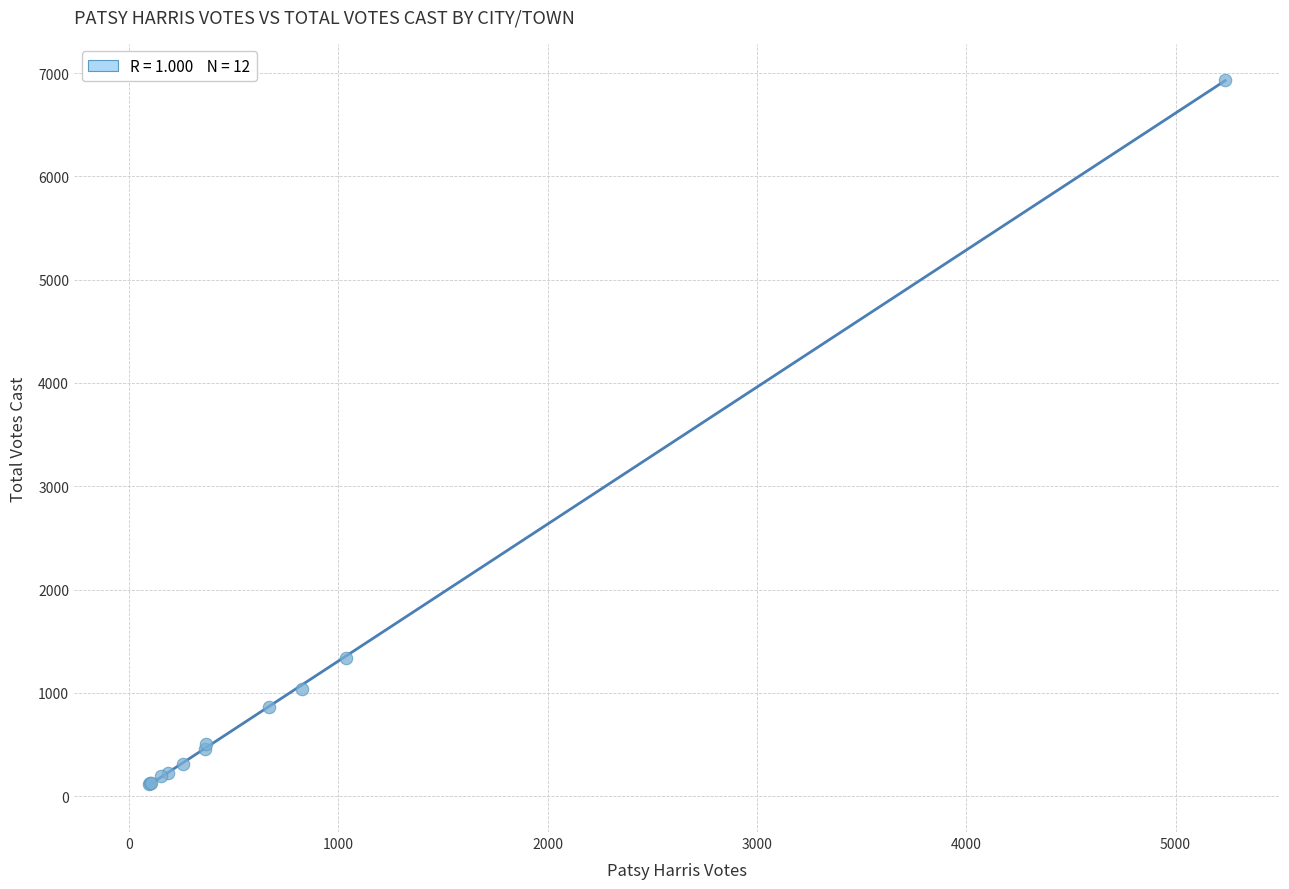

What Y value in the scatter plot is closest to 3528?

1335